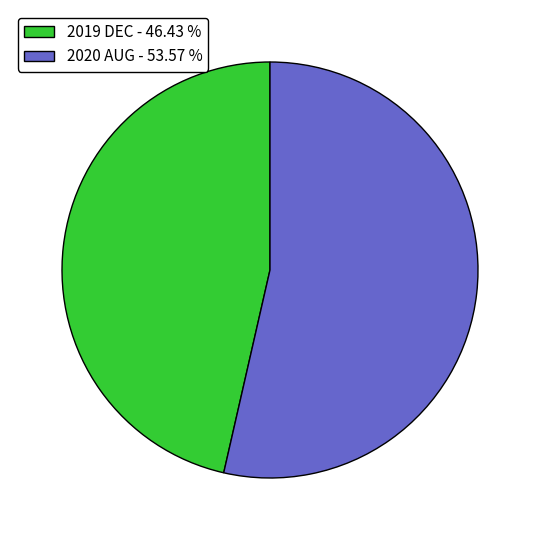

Approximately how many times larger is the value at 2019 DEC - 46.43 % compared to 2020 AUG - 53.57 %?

0.9